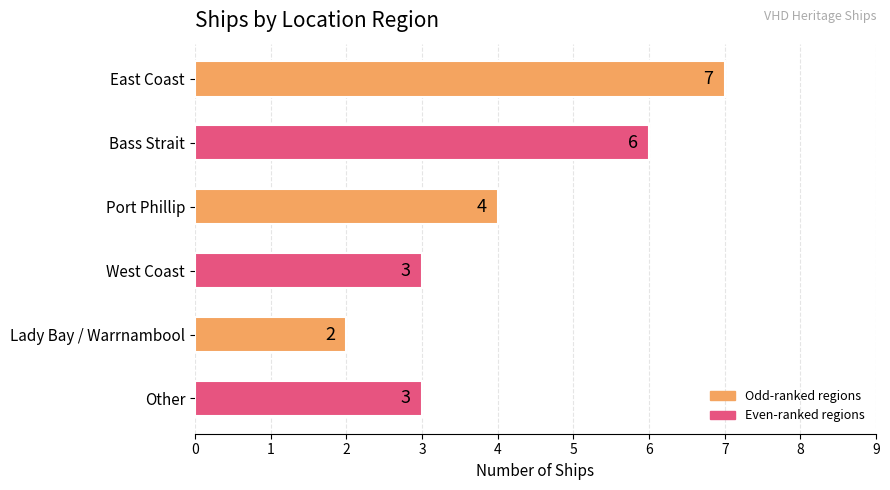

At which category does the chart reach its minimum across all series?

Lady Bay / Warrnambool